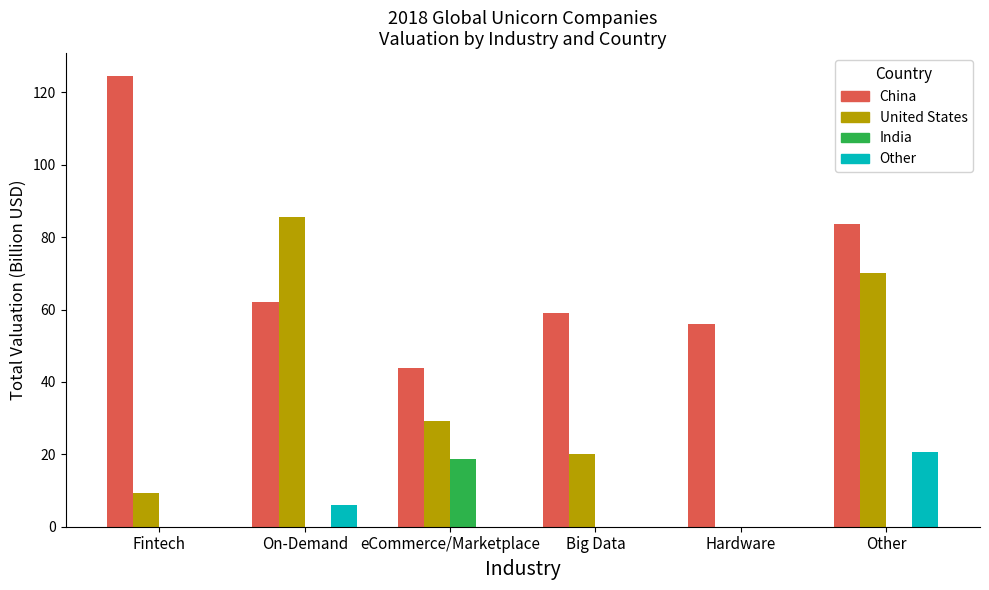

How many Other values are between 0 and 6?

5